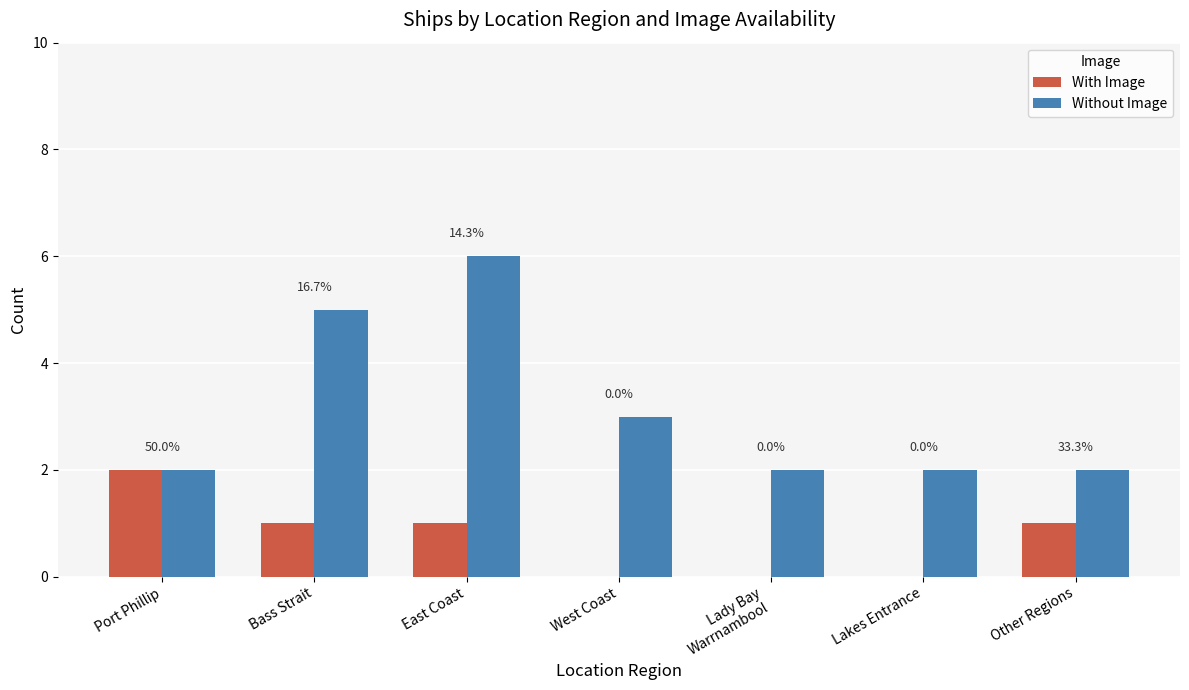

At which label is With Image closest to 1?

Bass Strait